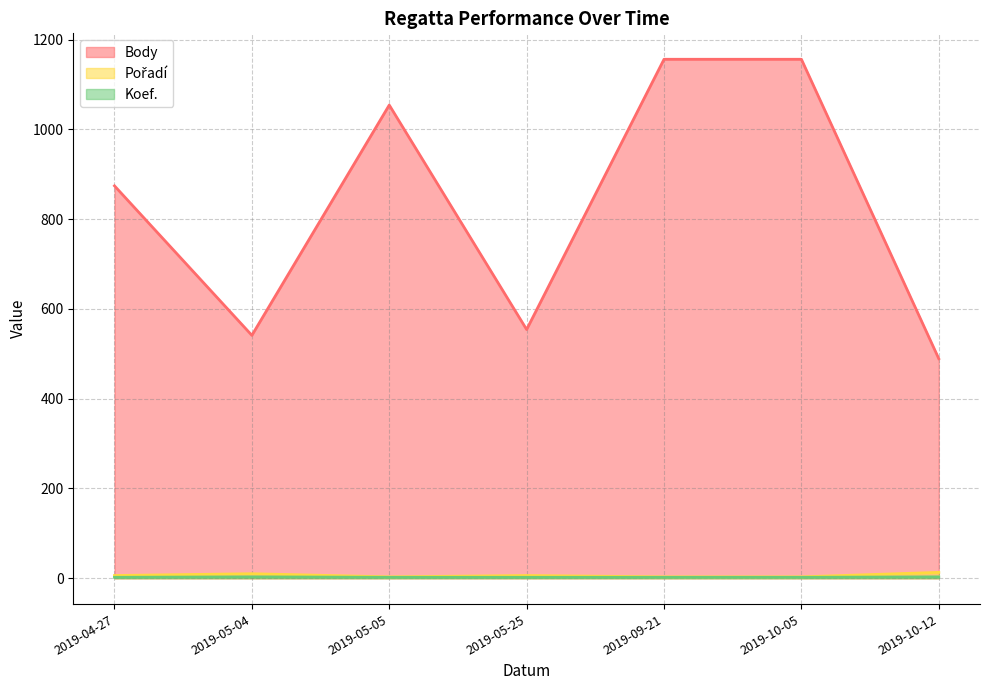

What position from the left is 2019-09-21?

5